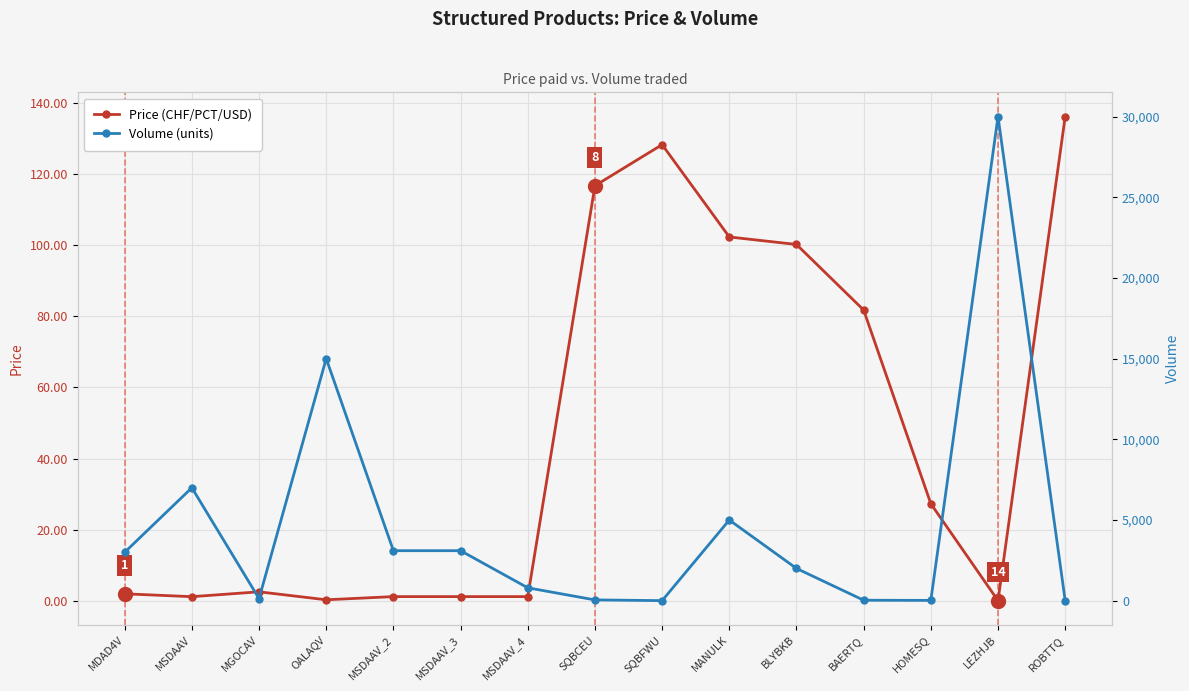

List the series in order of their peak value, lowest first.

Price (CHF/PCT/USD), Volume (units)